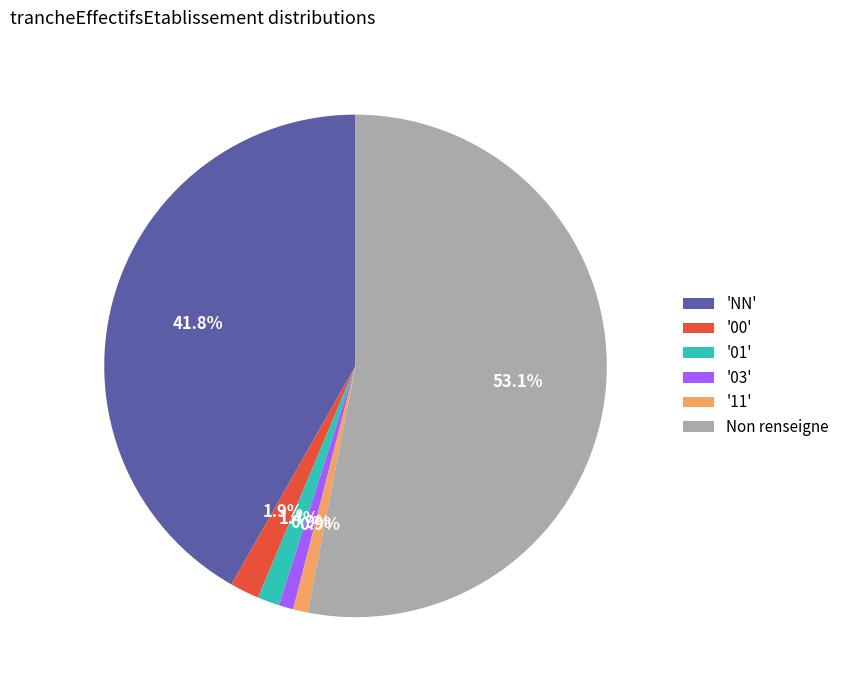

How many segments does this pie chart have?

6